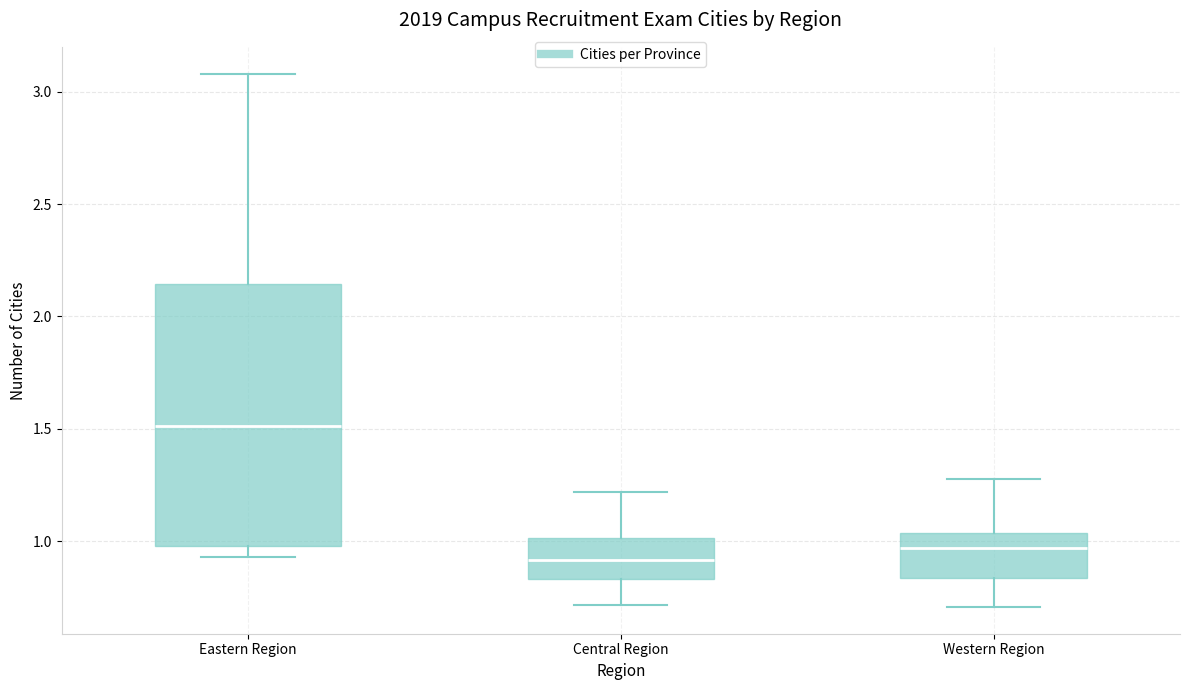

Where does the lower whisker of the box for Western Region end on the y-axis? The values are not printed on the chart, so give them approximately, as read against the axis.

0.70